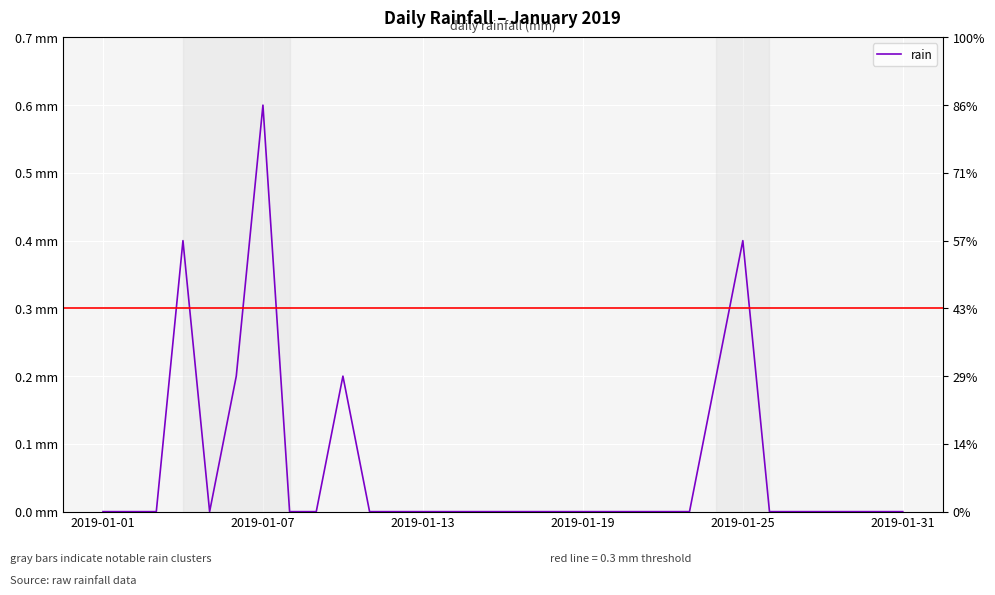

What is the sum of all values?

2.0